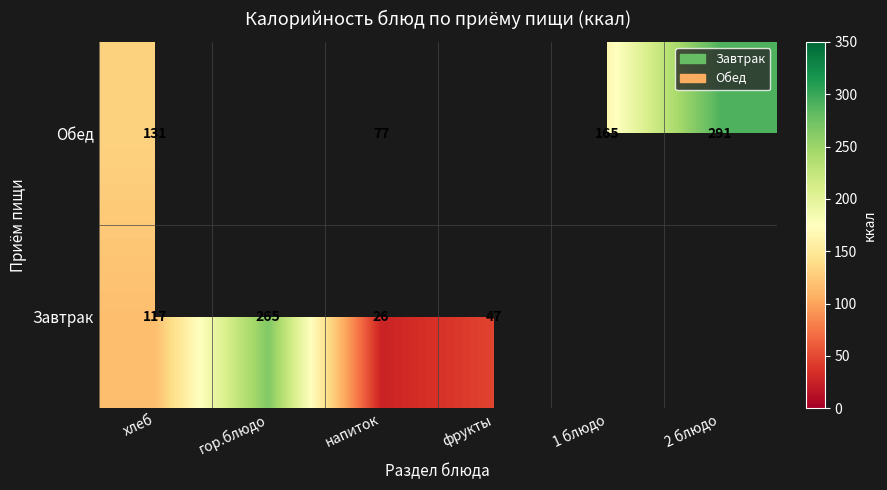

What is the total value across all series at гор.блюдо?

265.0